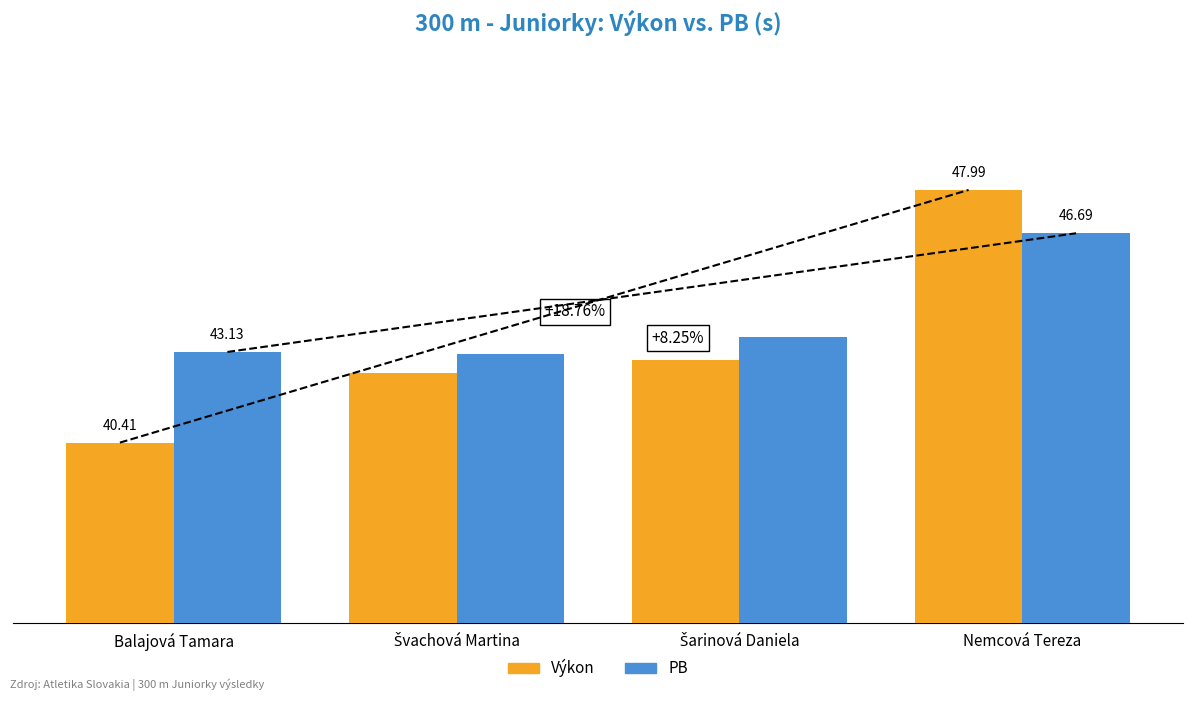

At which category does the chart reach its minimum across all series?

Balajová Tamara